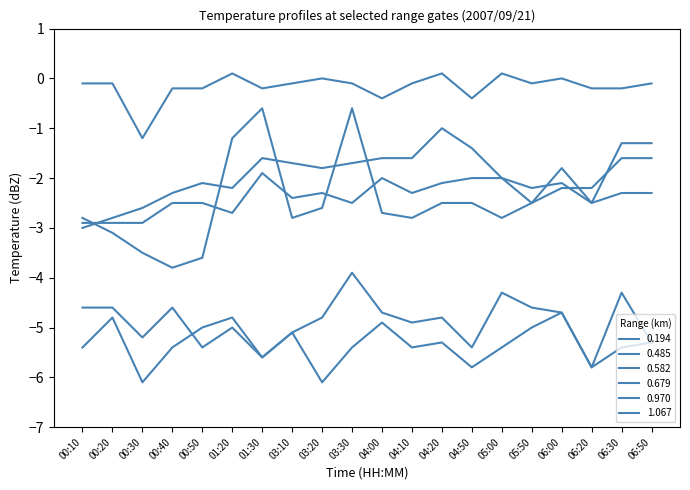

How many distinct data groups are displayed?

6